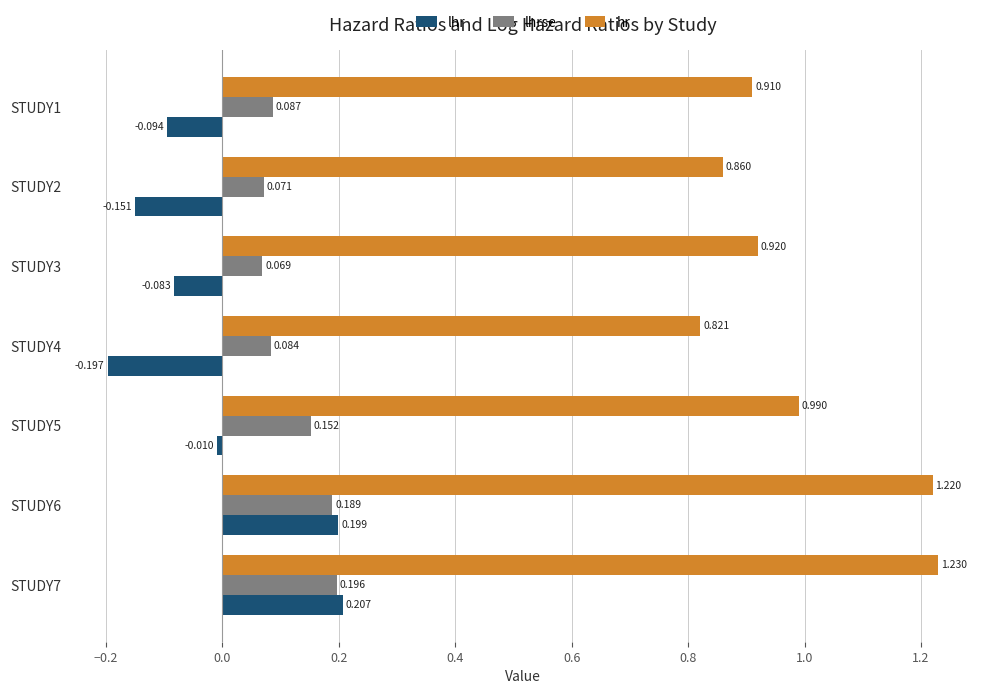

At how many categories does at least one series exceed 0?

7